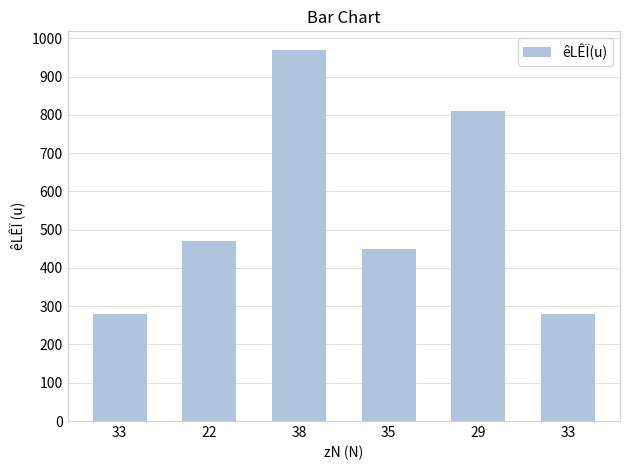

What is the ratio of the value at 33 to the value at 29?

0.3